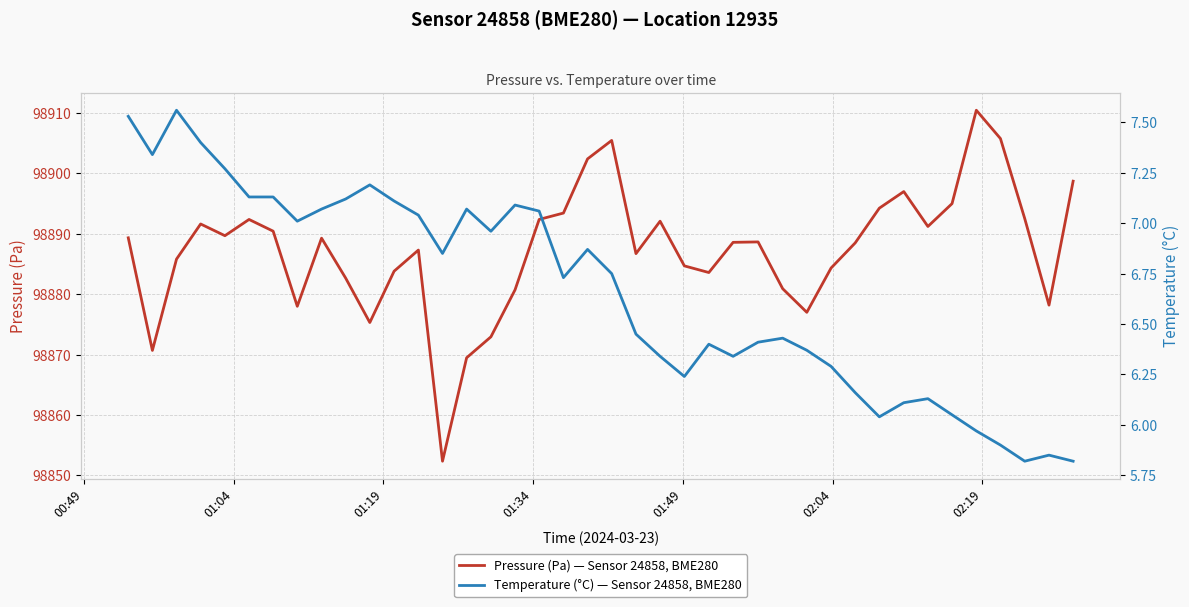

What is the minimum value for Pressure (Pa) — Sensor 24858, BME280?

98852.3